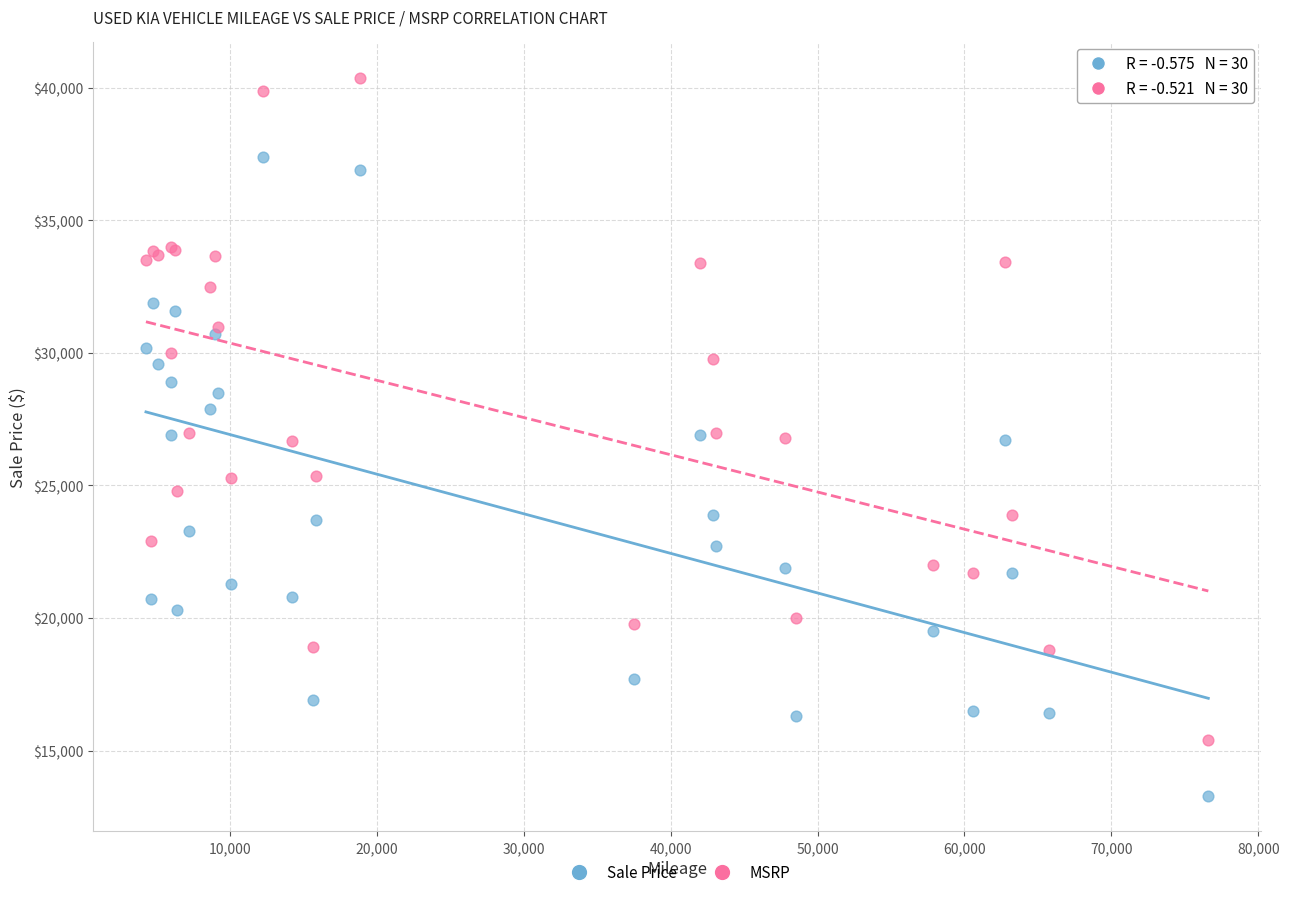

Which series reaches the maximum Y coordinate?

MSRP